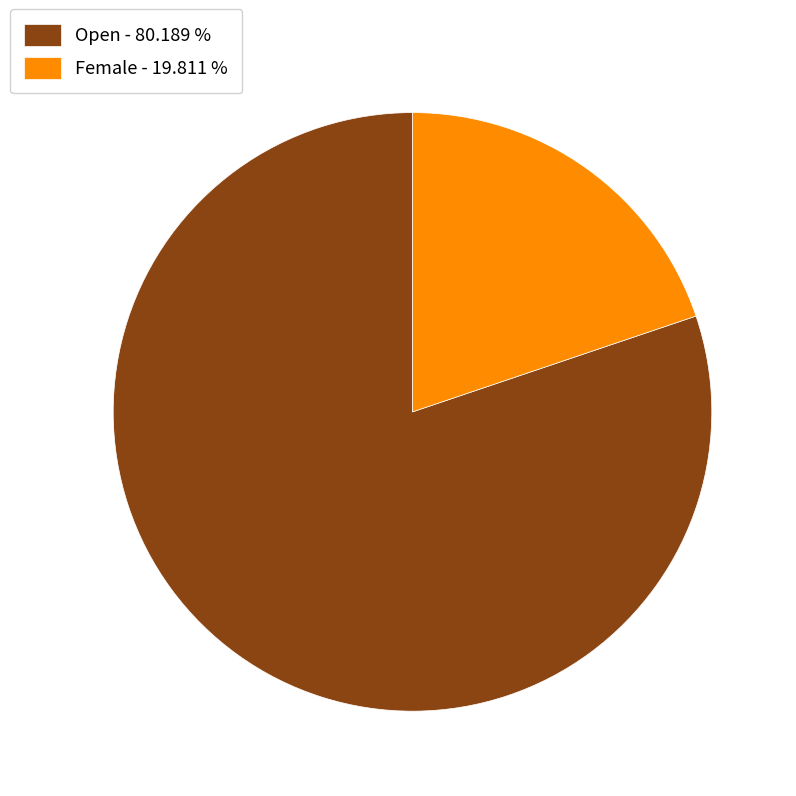

What is the majority slice?

Open - 80.189 %